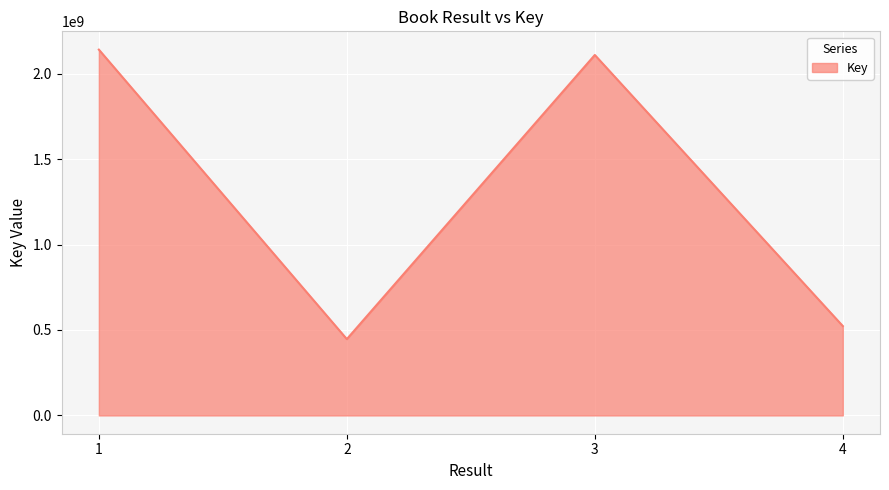

What is the difference between the second highest and second lowest values?

1586211347